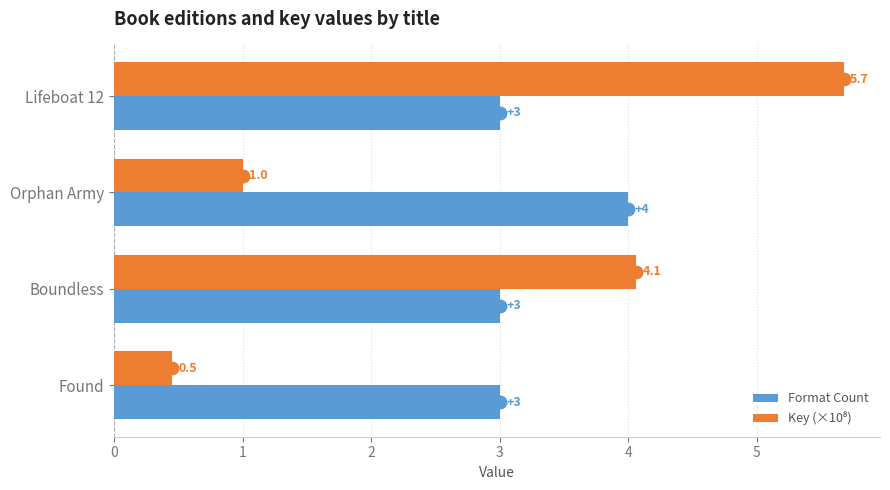

Between Orphan Army and Found, which series saw the biggest shift?

Format Count